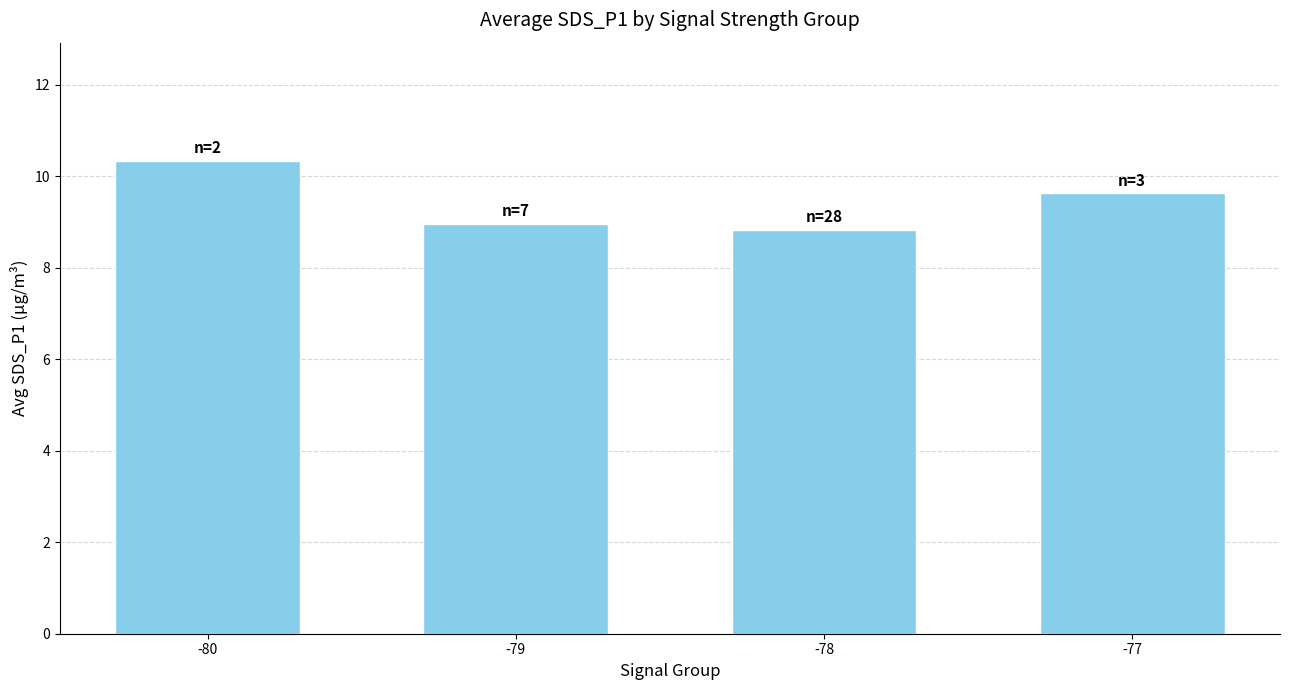

What is the value of the 2nd bar from the left?

9.0